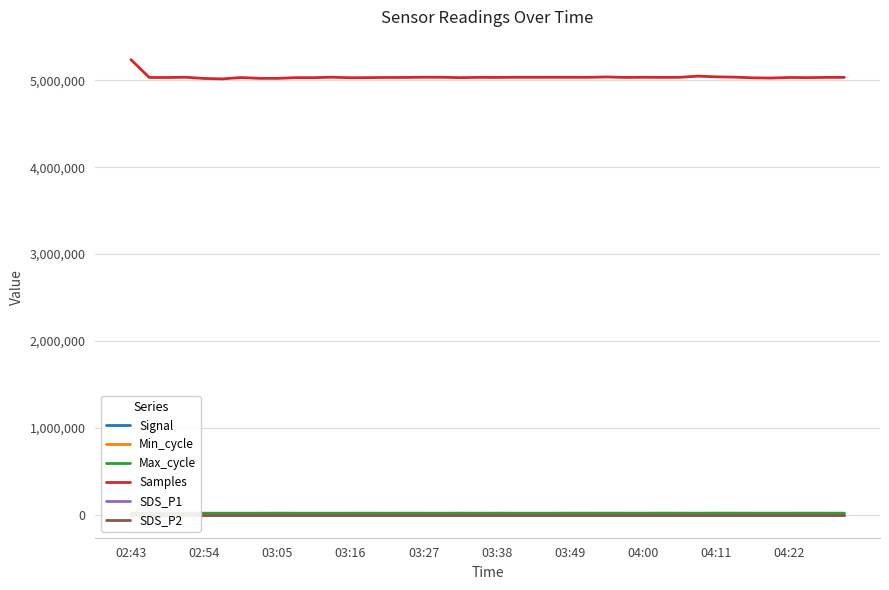

How many data points does each series have?

40